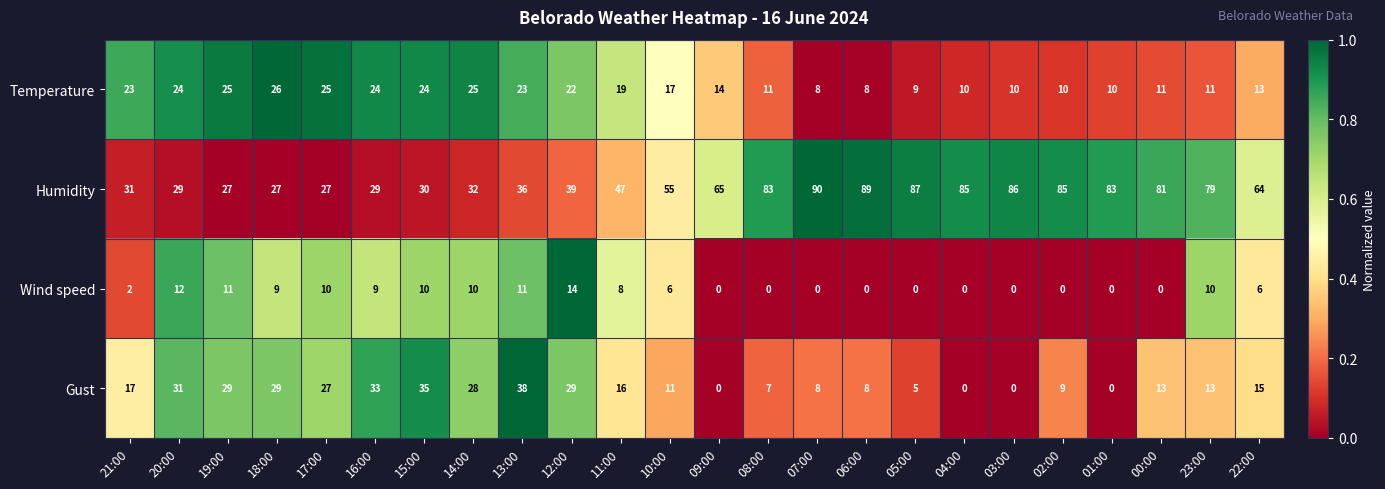

What is the maximum value for Gust?

38